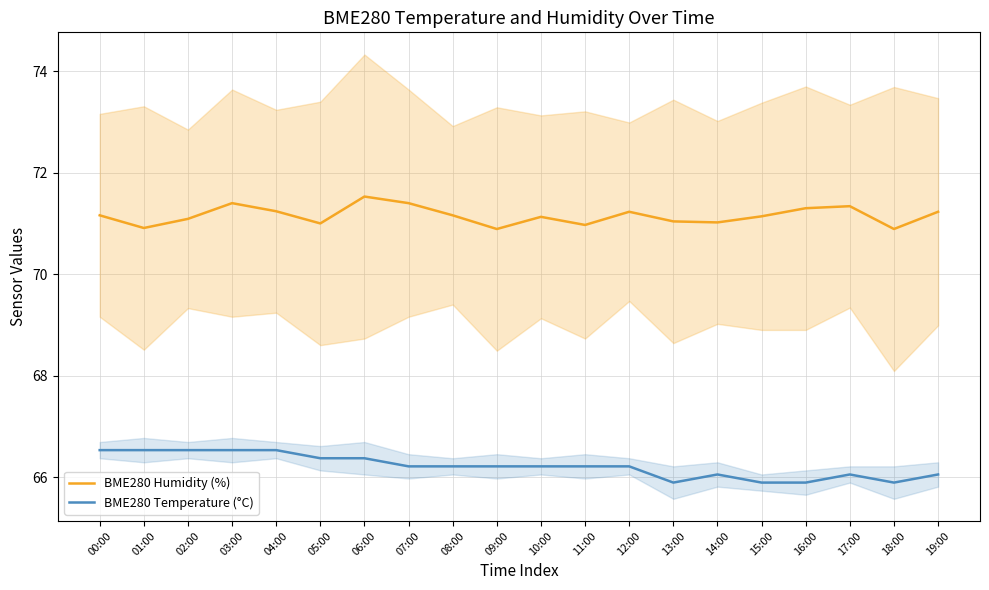

How many data points in BME280 Humidity (%) are less than 71?

4